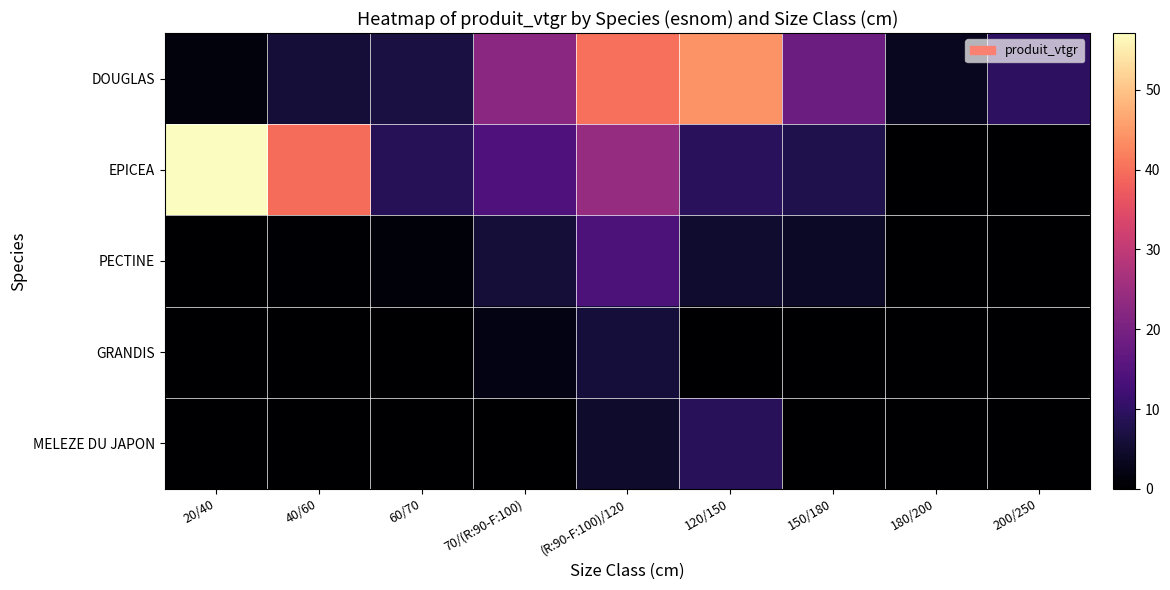

What is the maximum value shown in the chart?

57.1